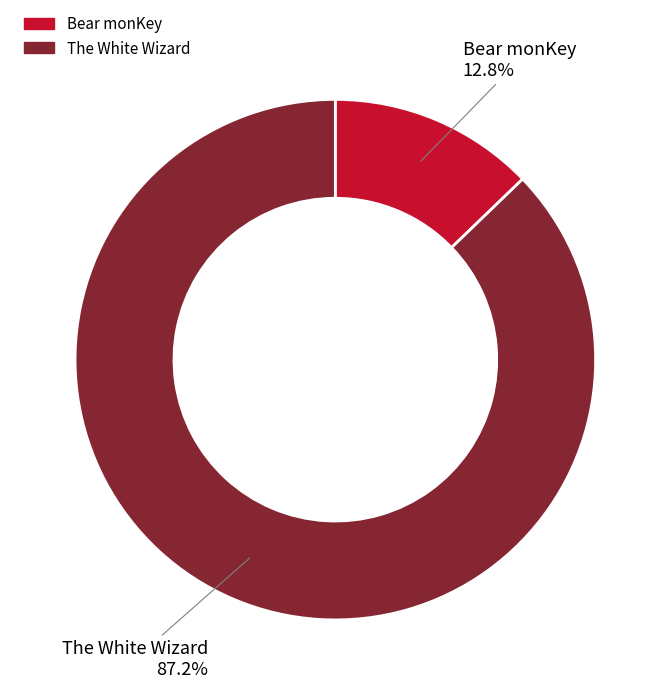

Which slice is the smallest?

Bear monKey